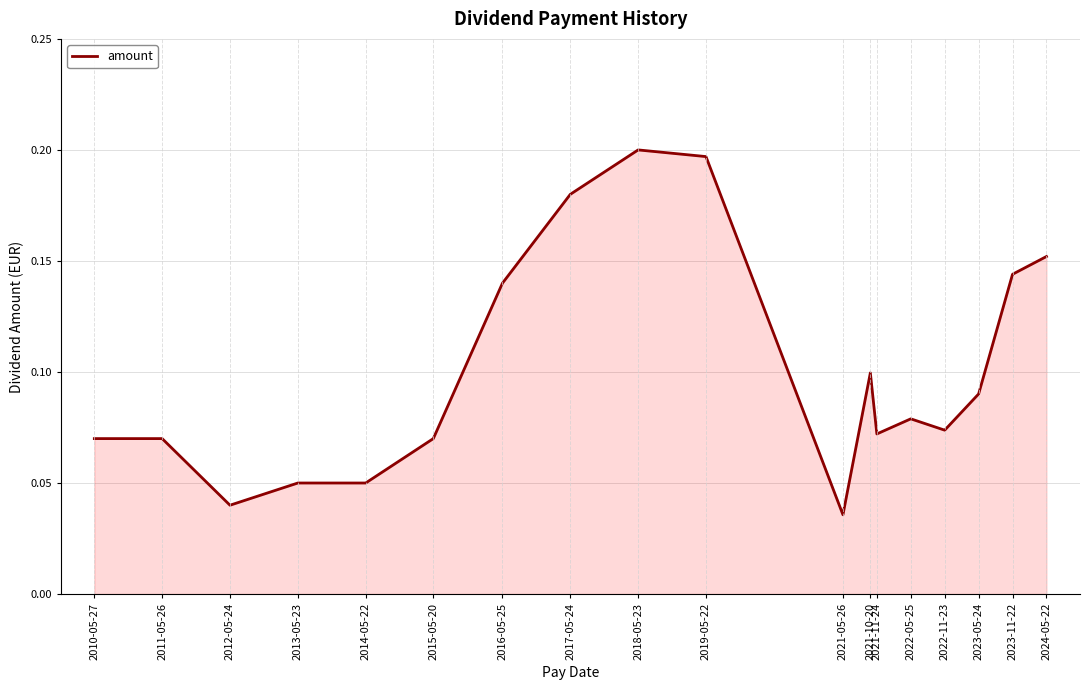

What position from the left is 2017-05-24?

8